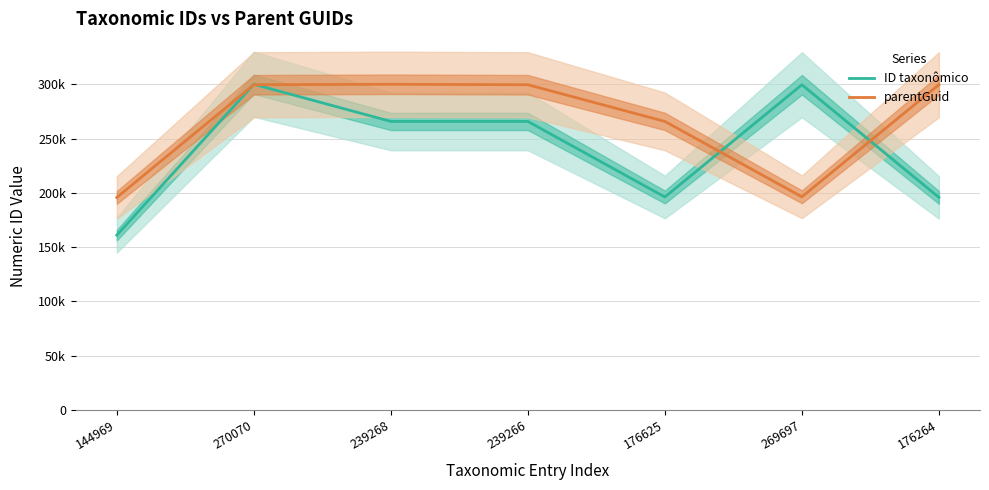

What is the average value of the ID taxonômico series?

240597.8